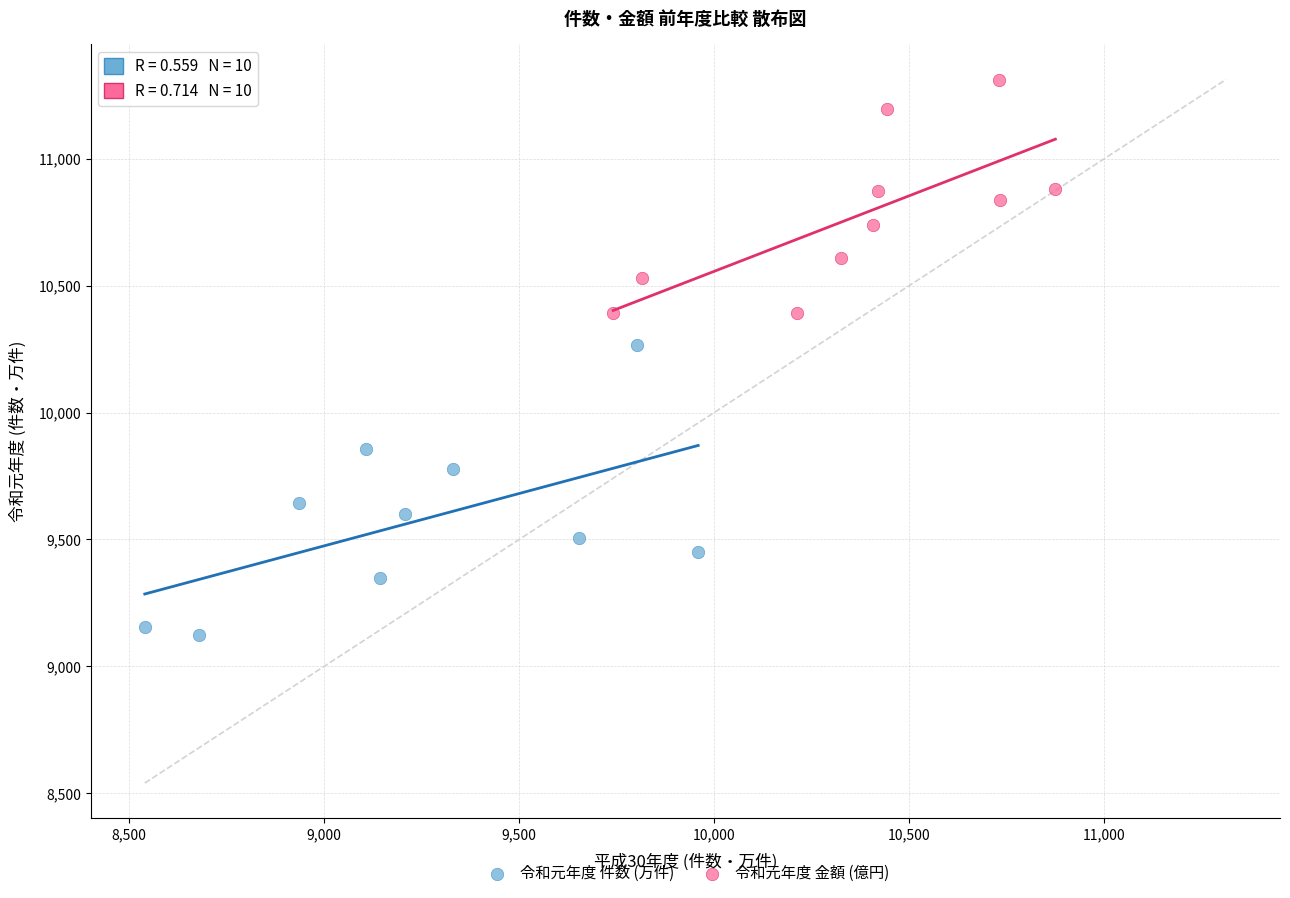

Which series reaches the minimum Y coordinate?

令和元年度 件数 (万件)